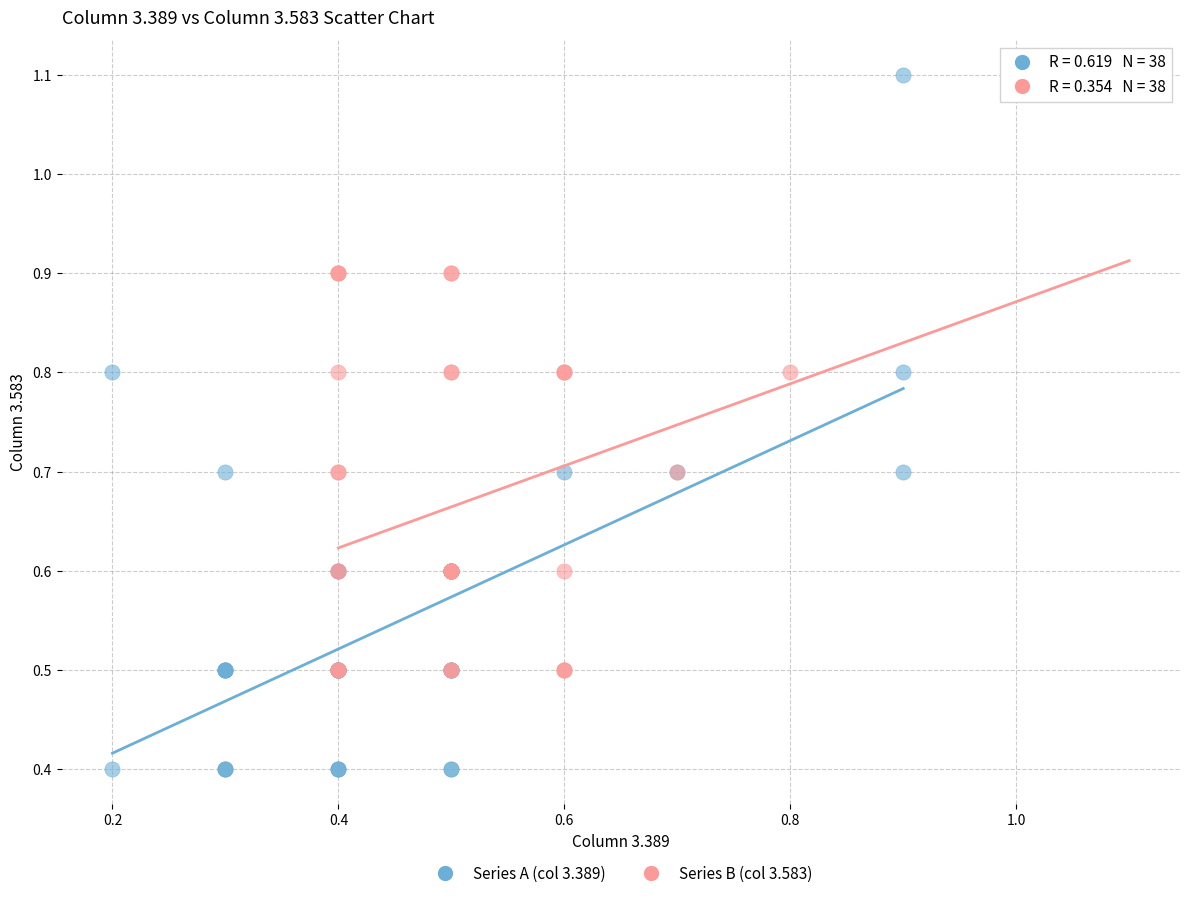

Which series has the largest Y range (max minus min)?

Series A (col 3.389)